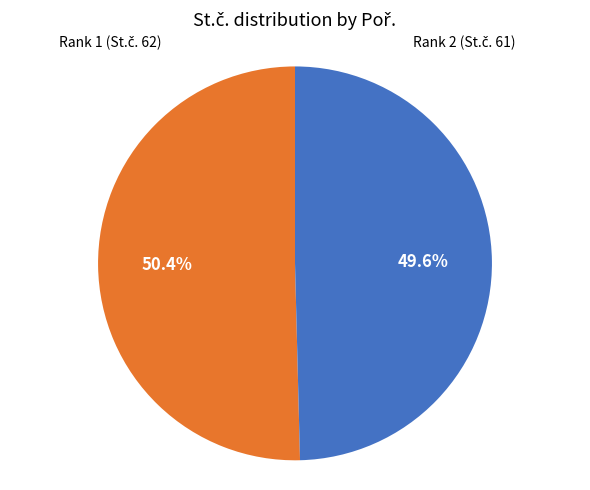

Is there any slice that represents more than half of the pie?

Yes